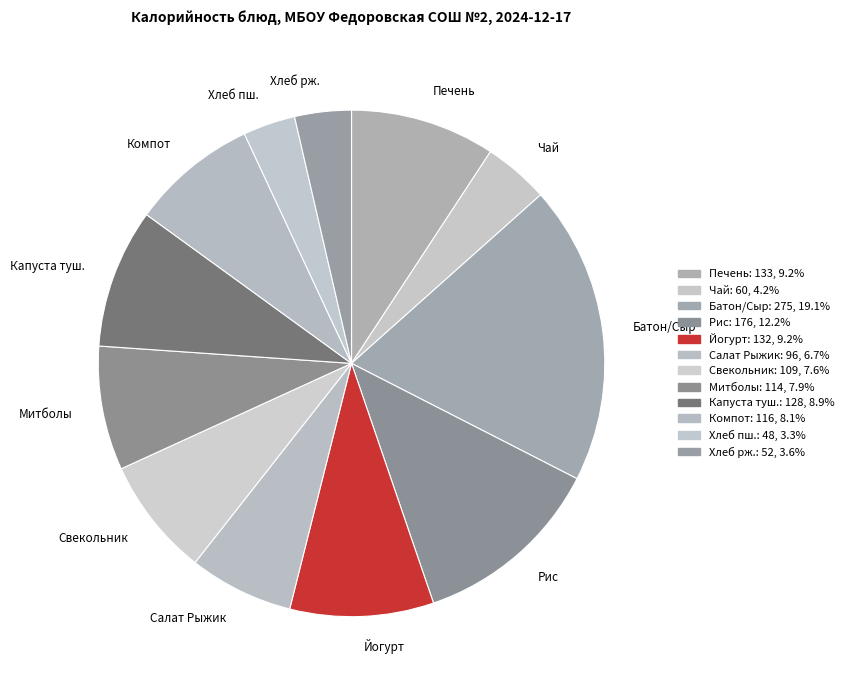

Do Печень and Батон/Сыр together represent more than half of the pie?

No